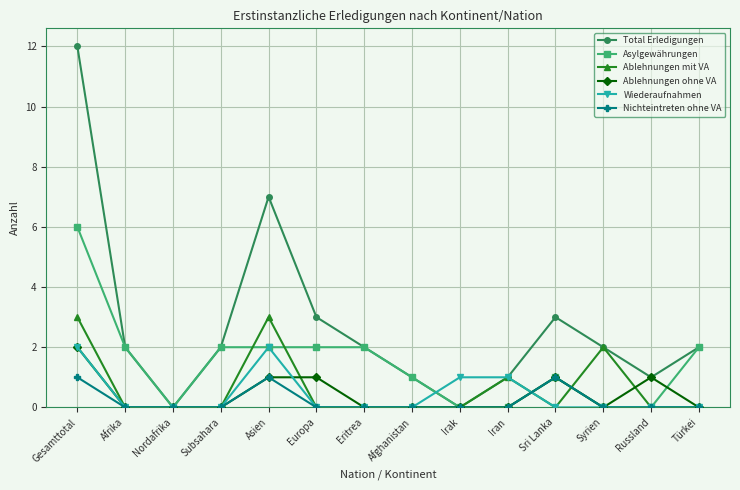

What is the label of the 6th point from the left?

Europa